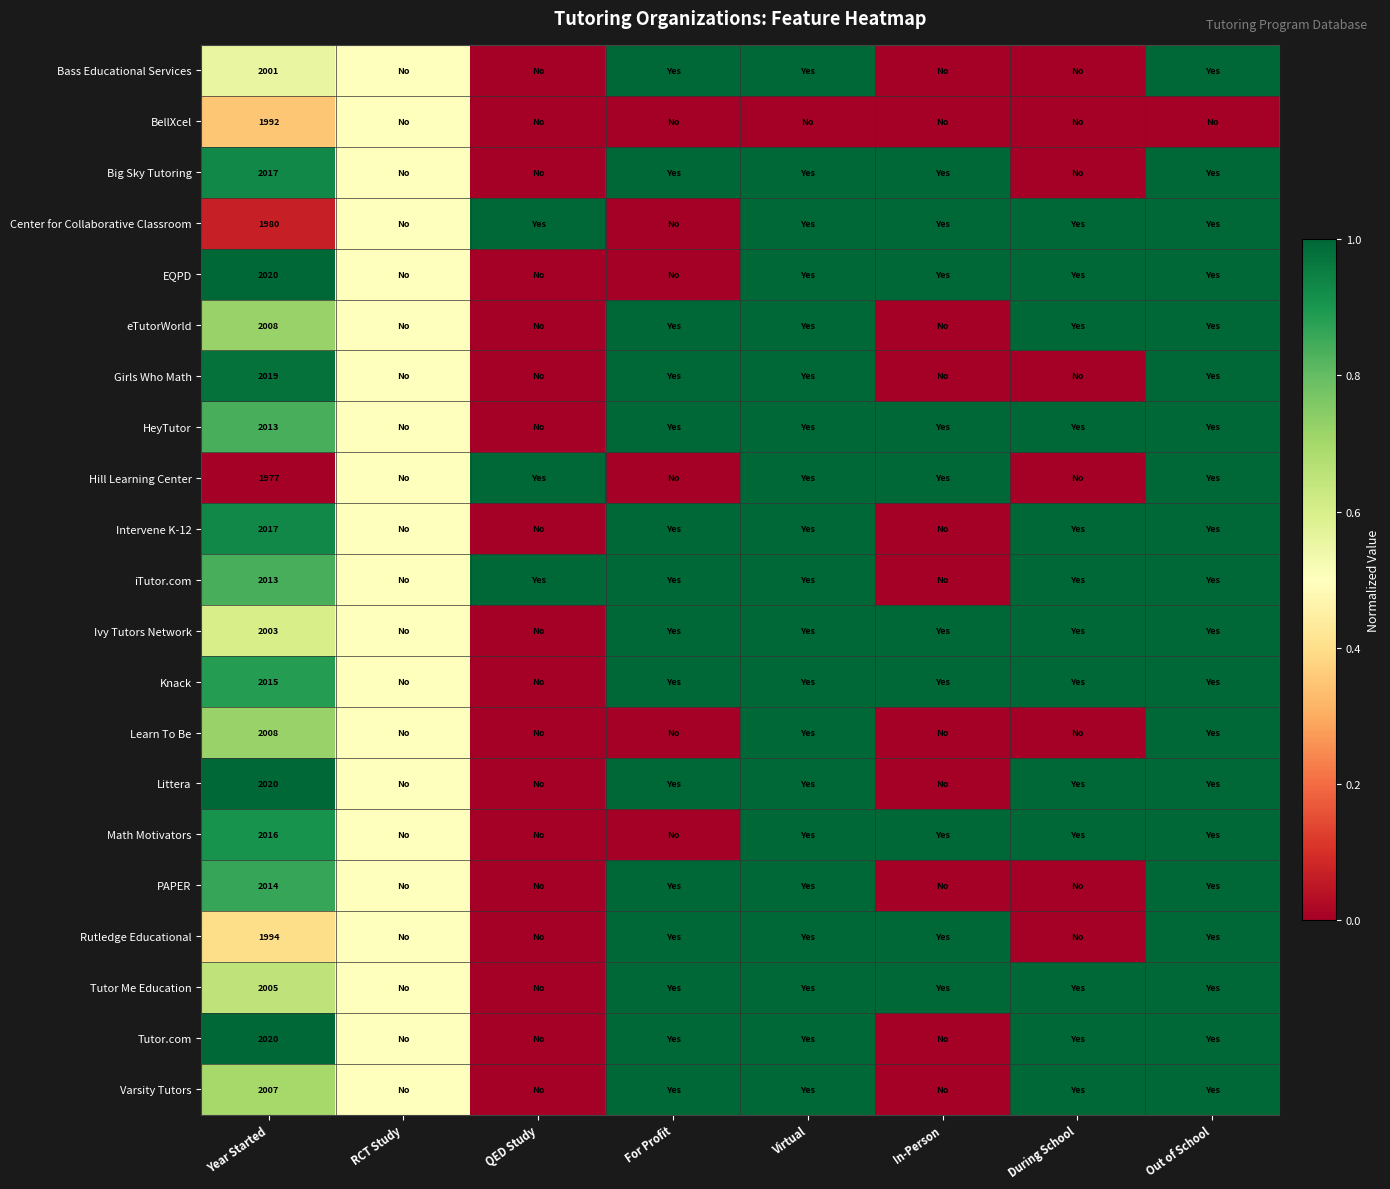

Is it true that Learn To Be equals 3056.9 at Year Started?

False